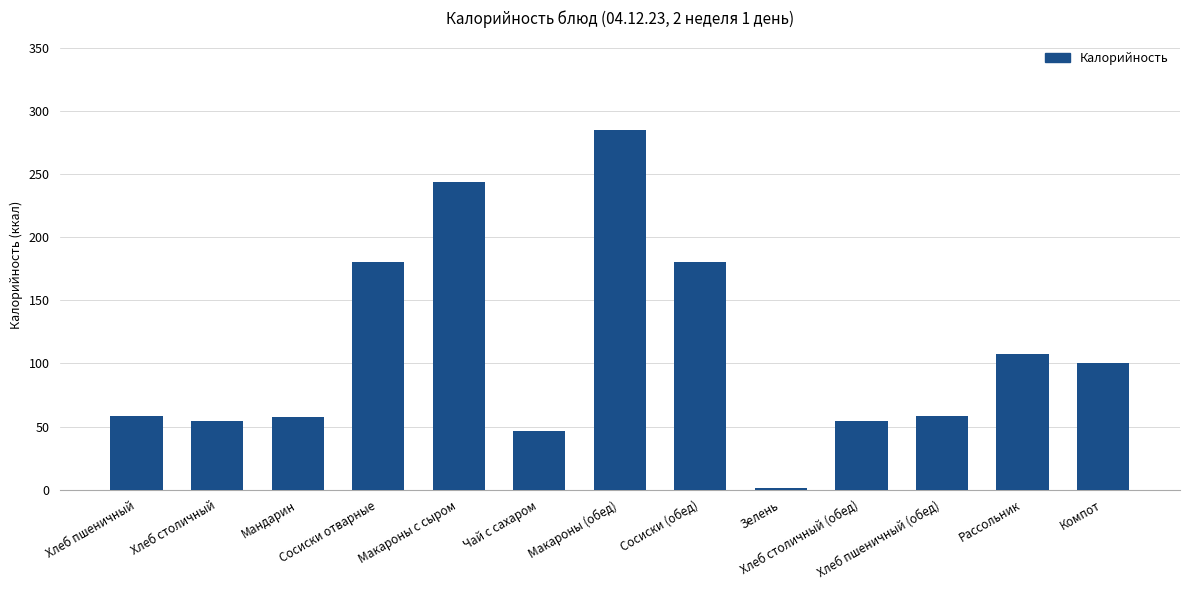

What is the sum of the values at Рассольник and Мандарин?

164.5